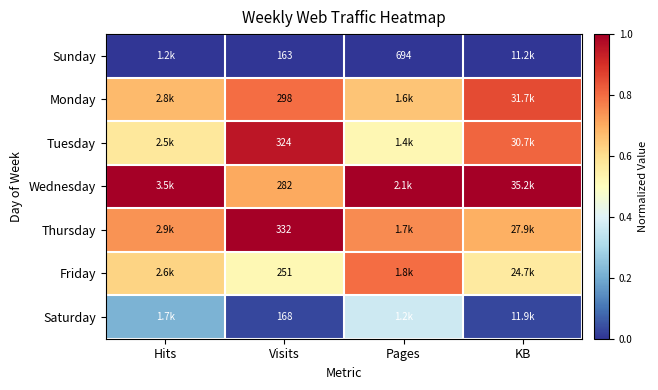

Which label corresponds to the largest value in the chart?

KB